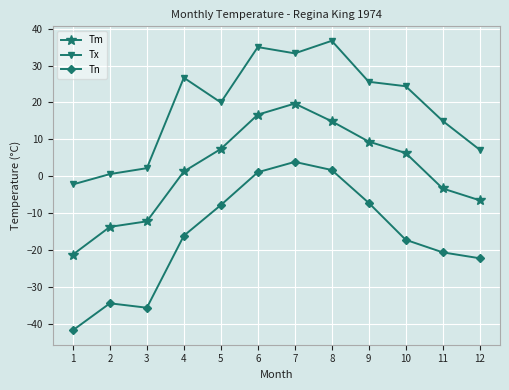

What is the sum of the Tn values at 4 and 6?

-15.0